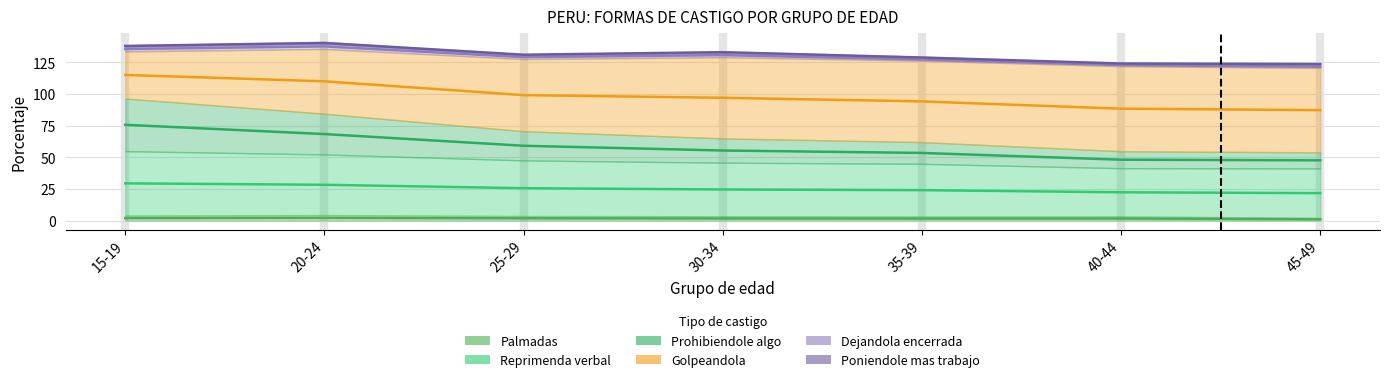

What position from the right is 40-44?

2